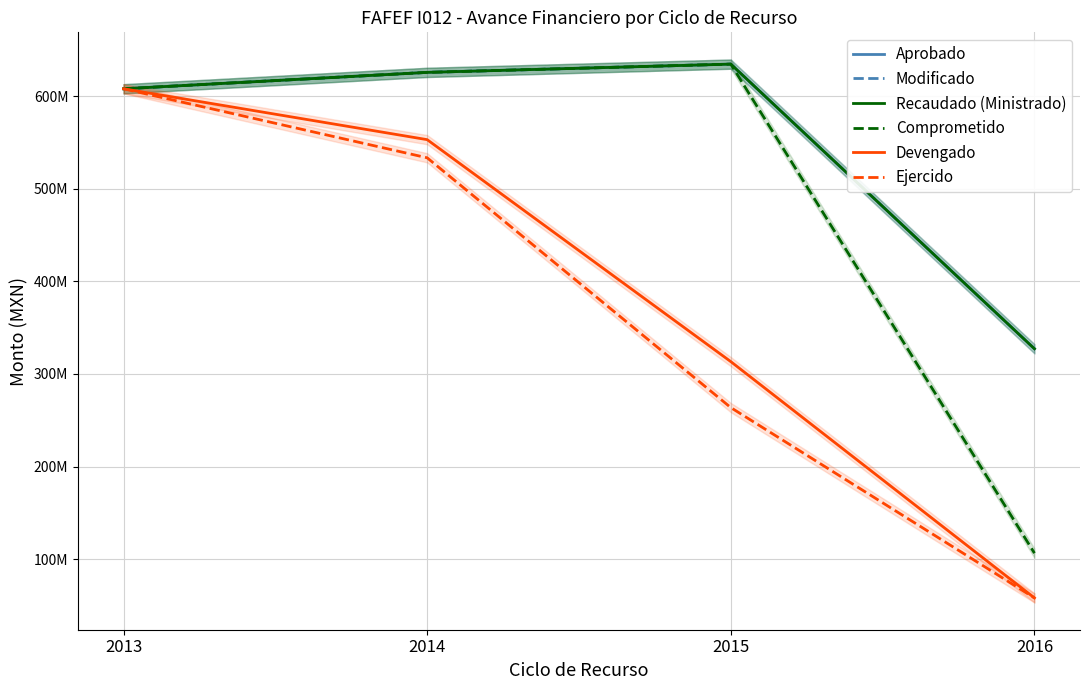

The Aprobado series shows 197009976.9 at 2016. True or false?

False